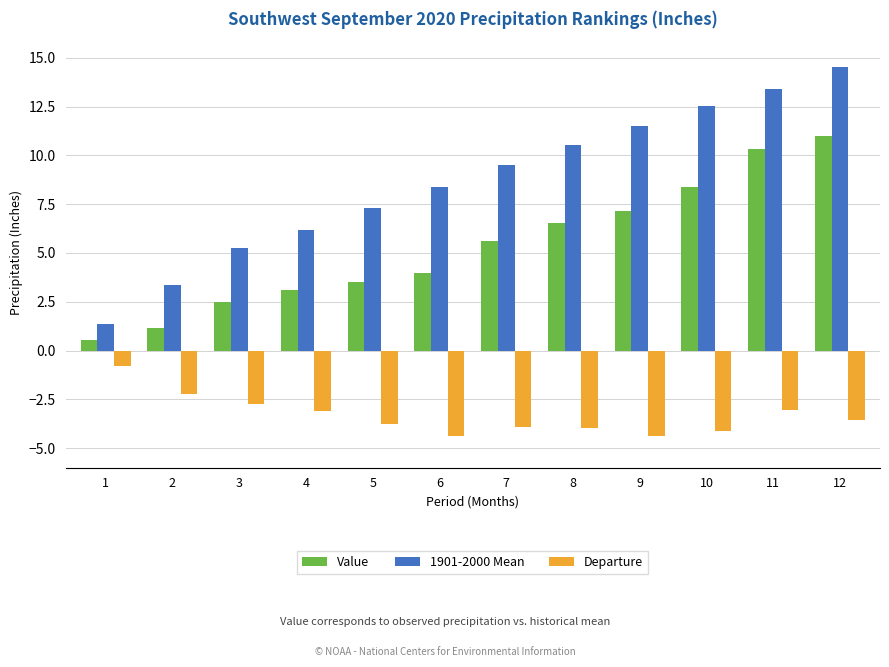

Where is Departure nearest to the value -2?

2